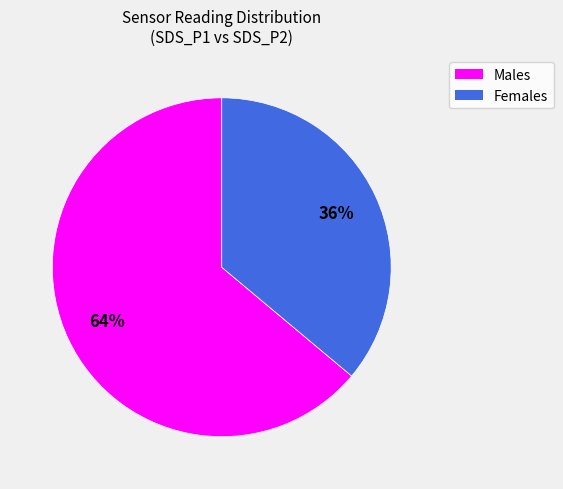

Is there a majority slice in this chart?

Yes